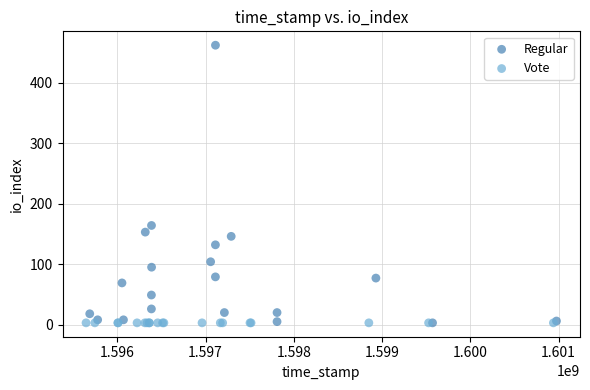

Which series contains the highest Y value?

Regular